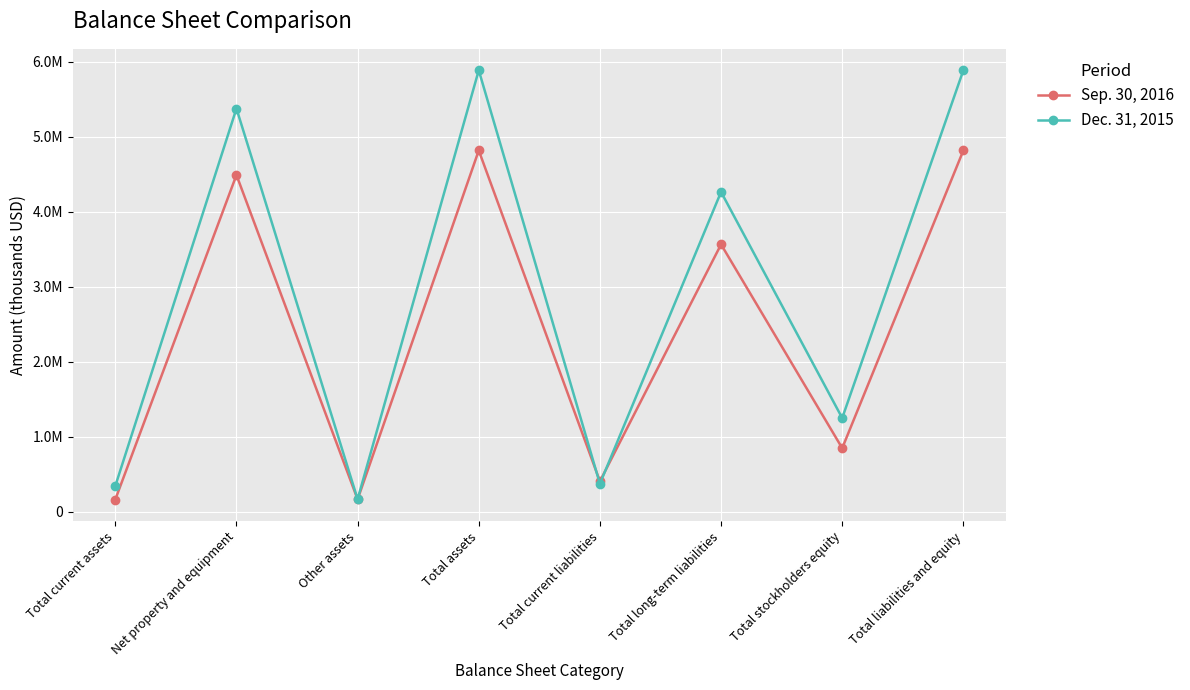

Does the chart have visible grid lines?

Yes